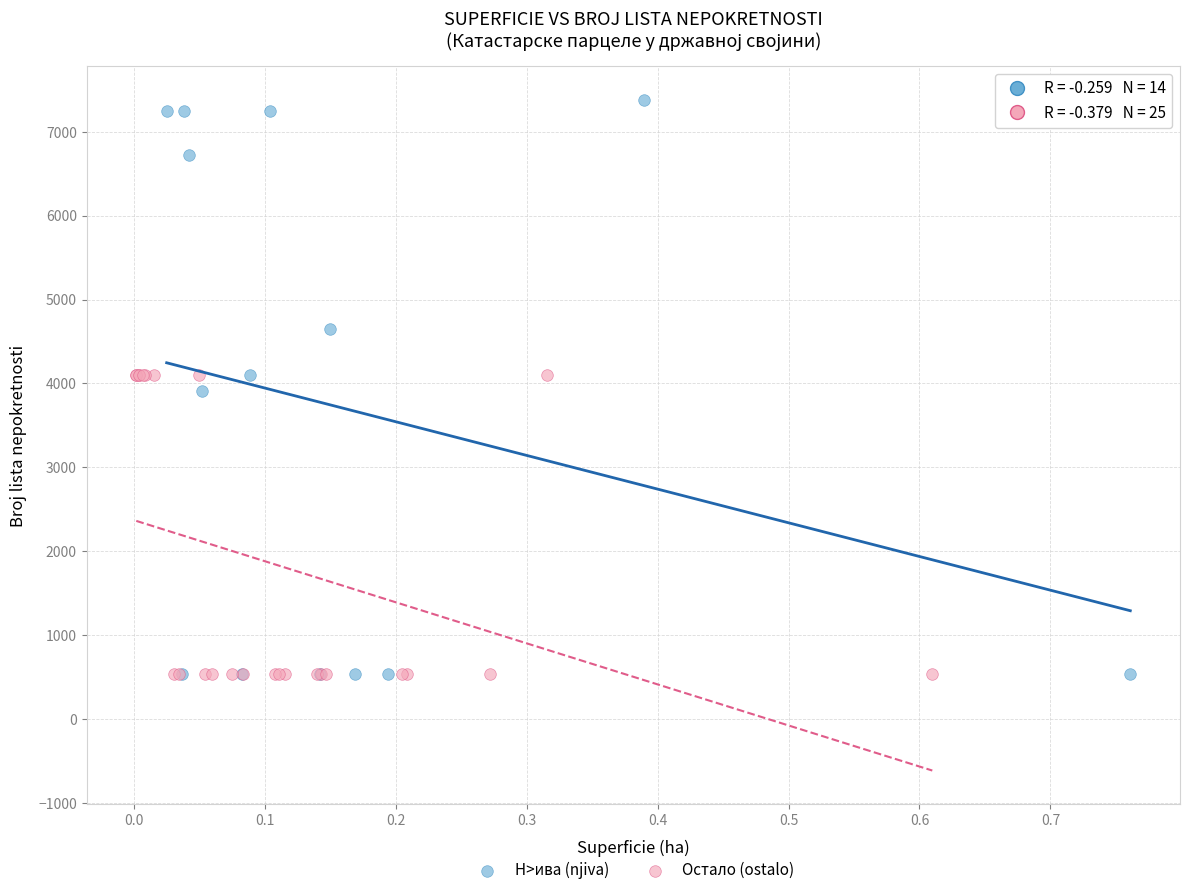

Which series has the largest Y range (max minus min)?

Н>ива (njiva)